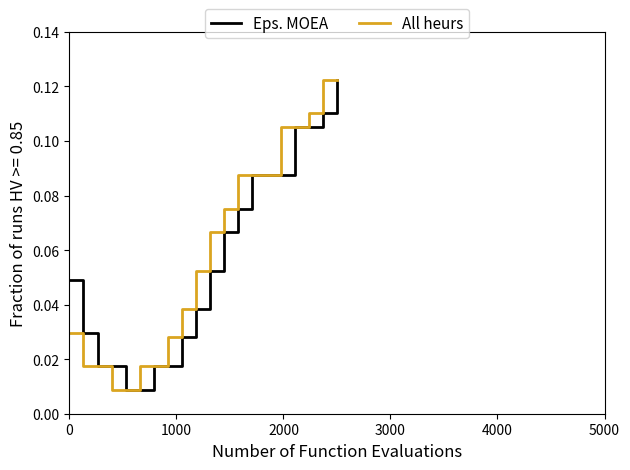

What are all the series names shown in the legend?

Eps. MOEA, All heurs